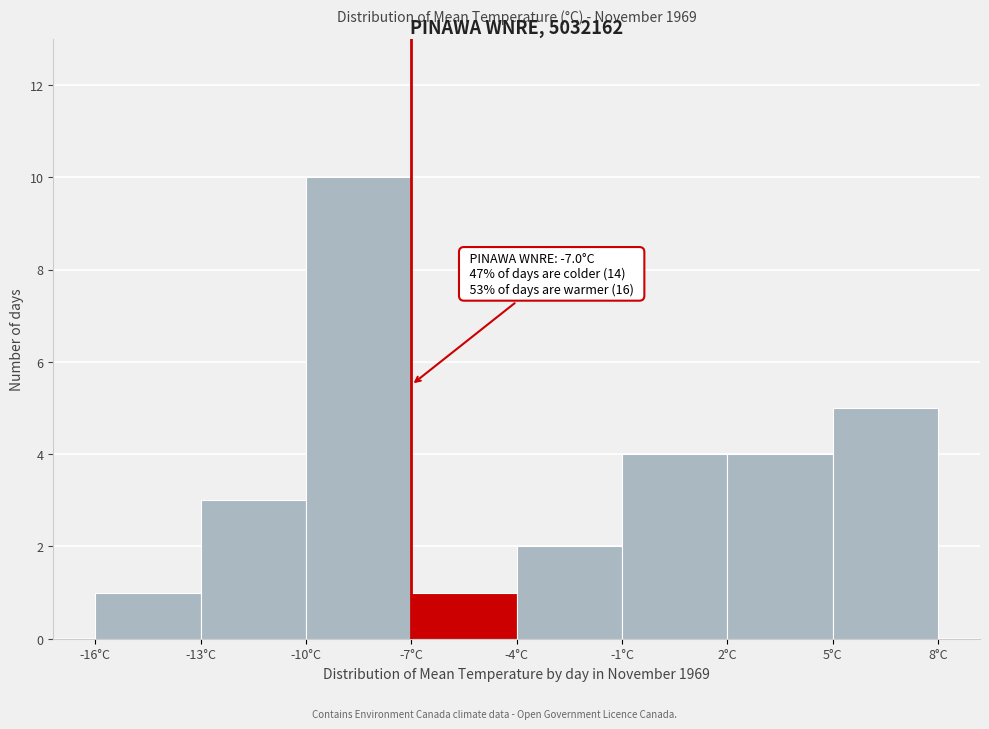

Over which range of the x-axis is the bar tallest?

-10 to -7